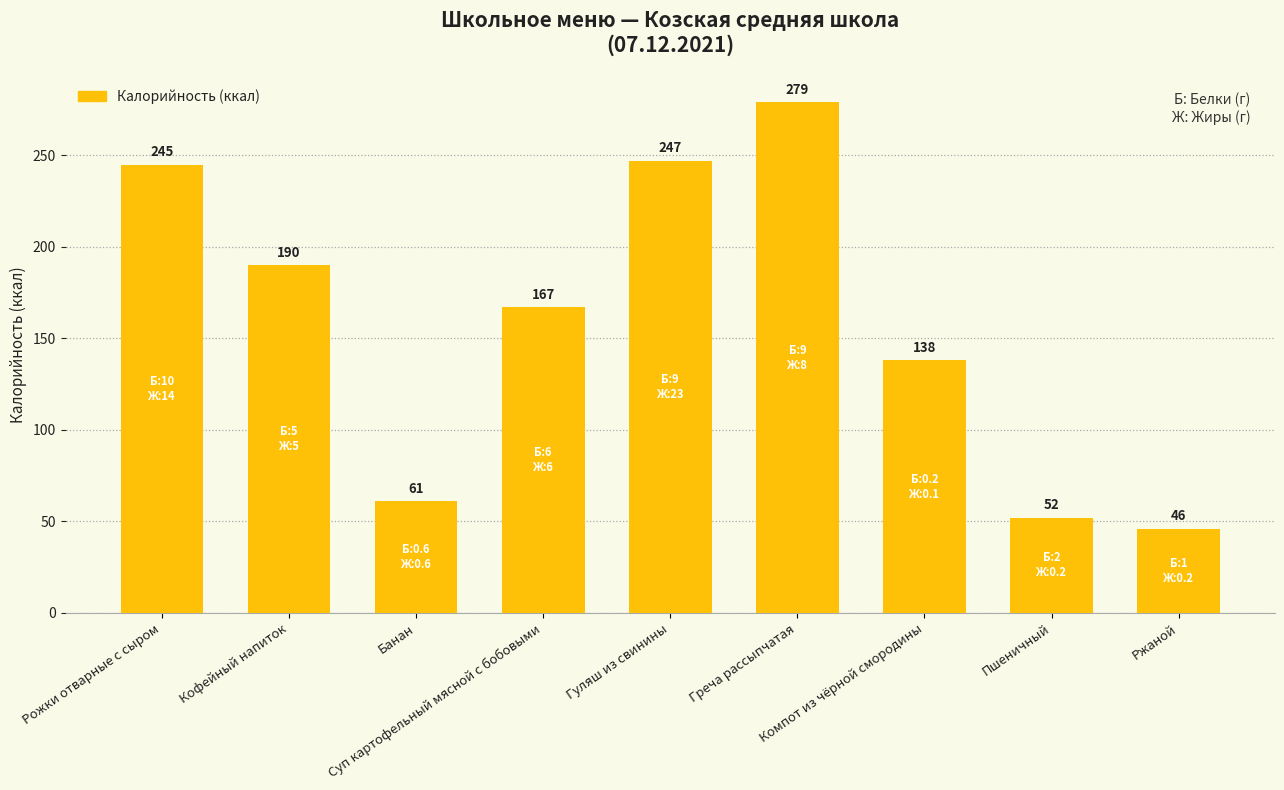

Which label corresponds to the smallest value in the chart?

Ржаной